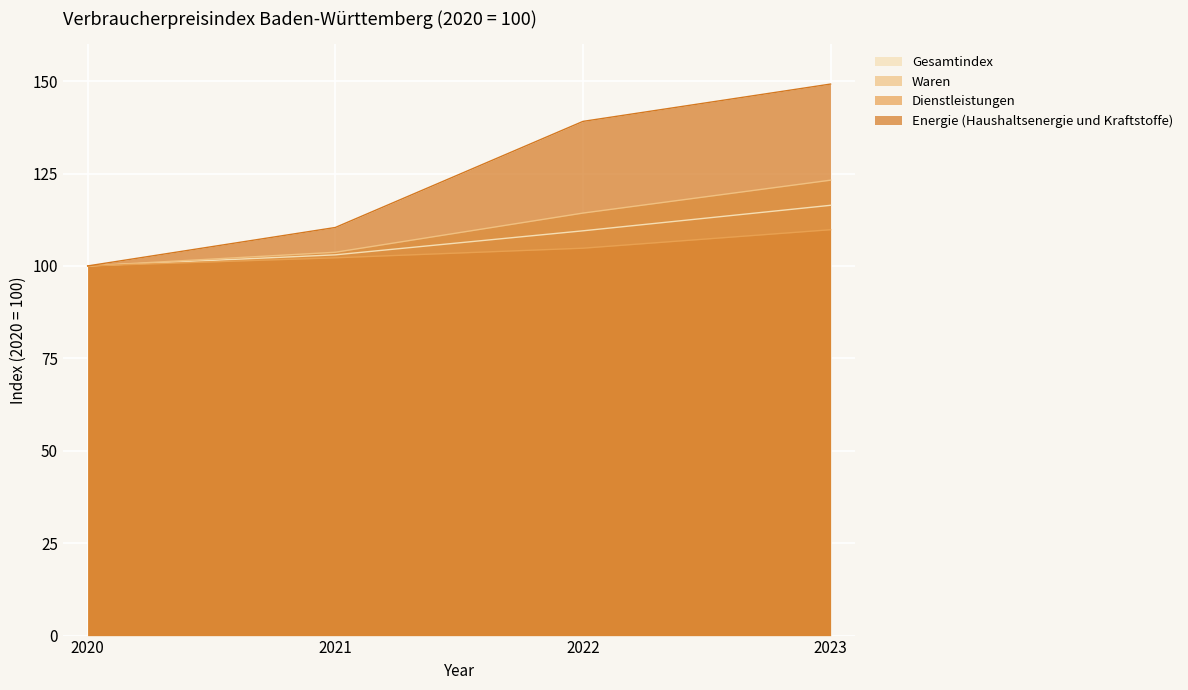

How many lines are shown in the chart?

4